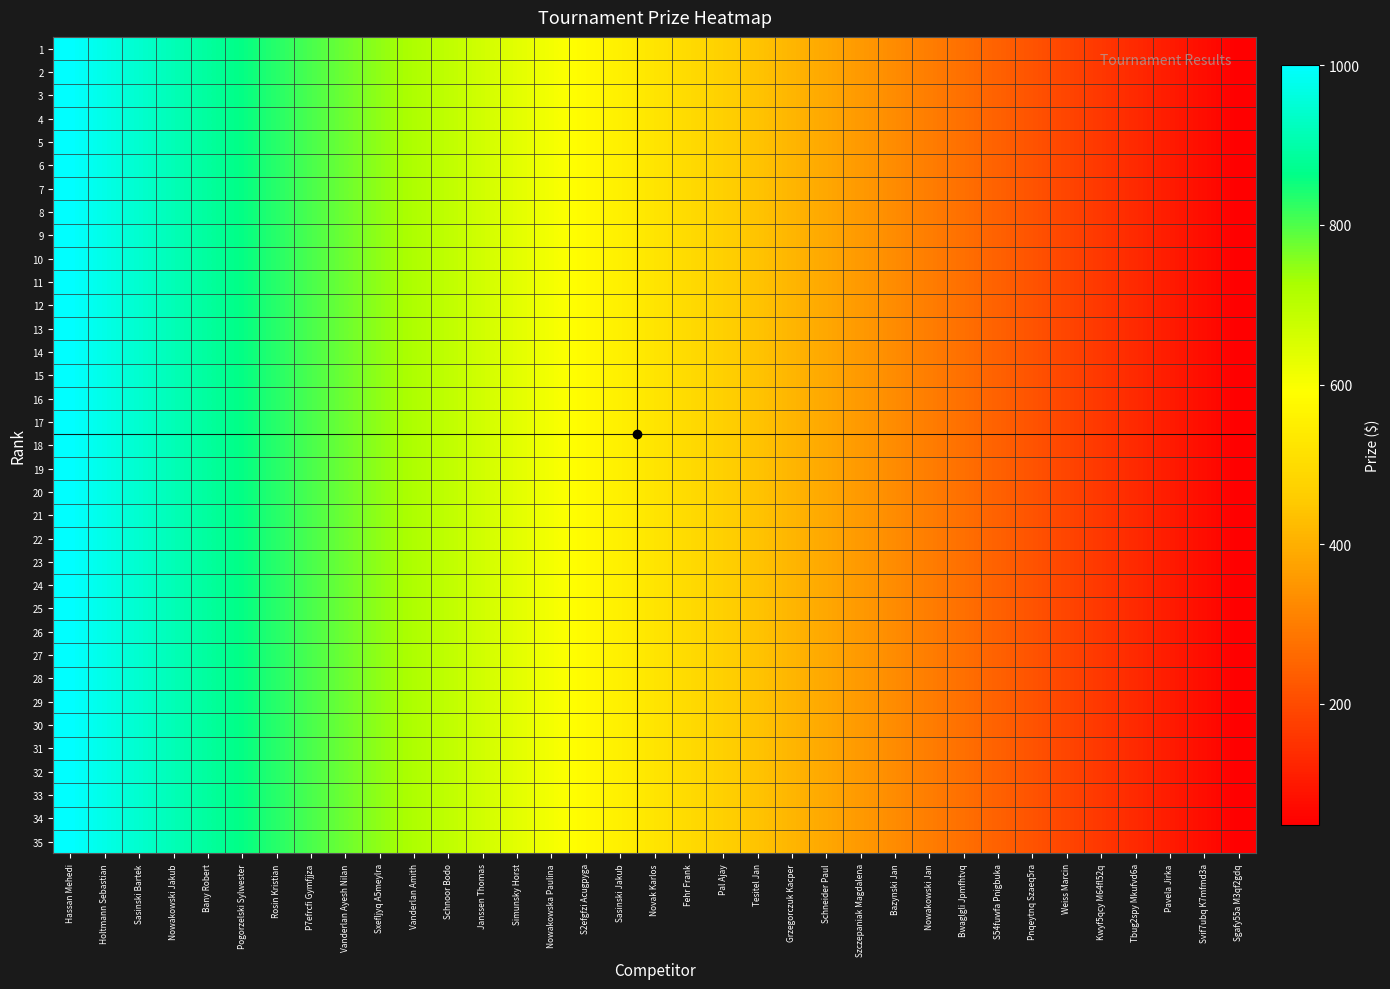

What is the difference between the maximum and second lowest values?

924